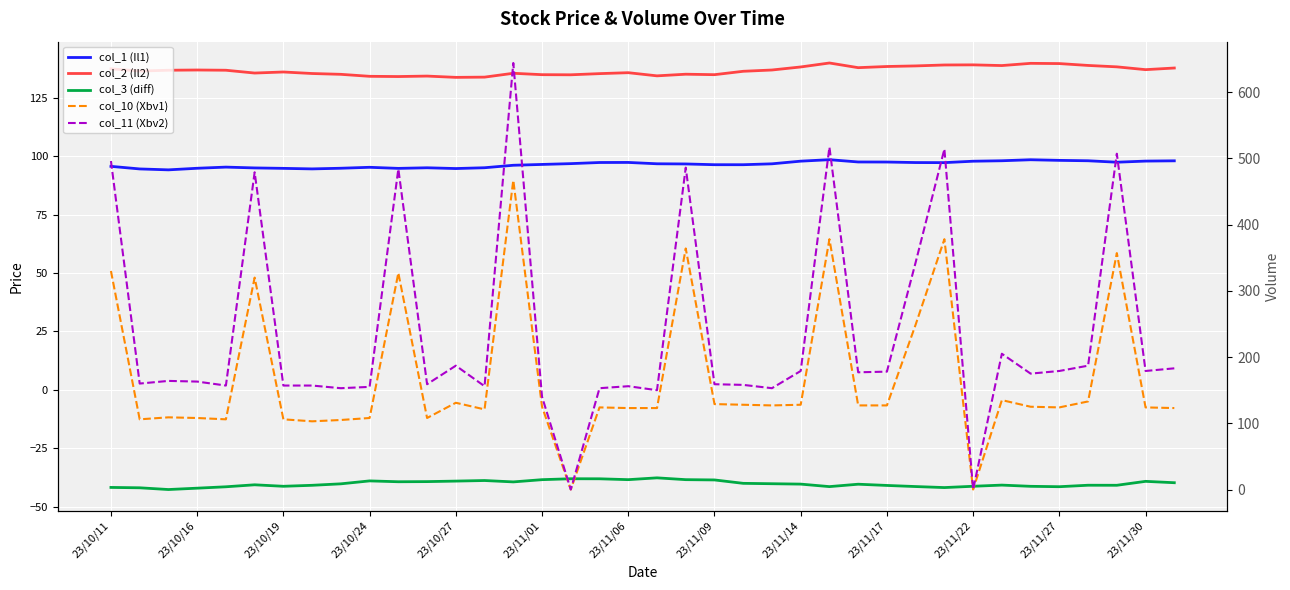

At 23/11/17, list the series in order from smallest to largest.

col_3 (diff), col_1 (Il1), col_10 (Xbv1), col_2 (Il2), col_11 (Xbv2)